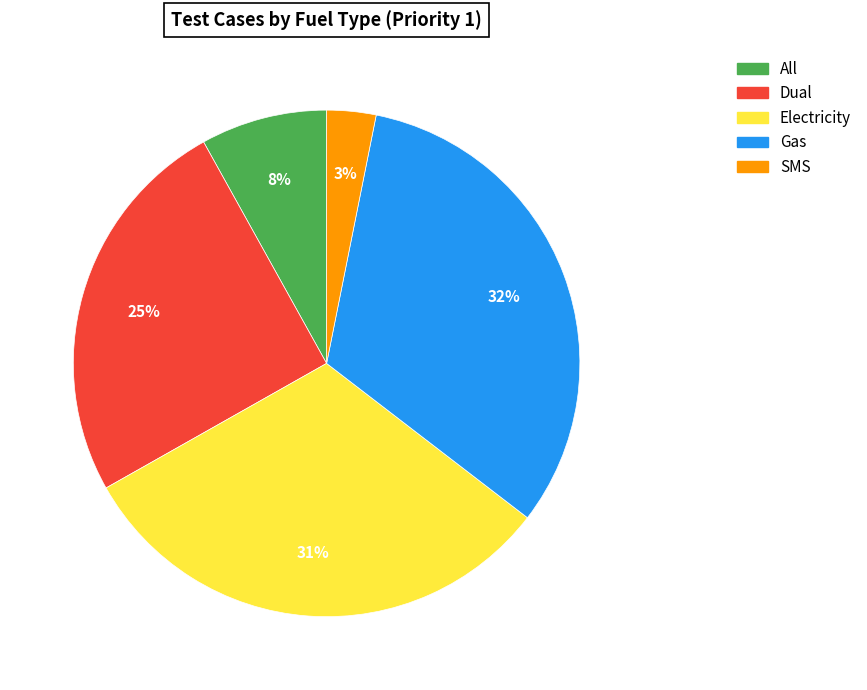

The SMS slice represents 3% of the pie. True or false?

True